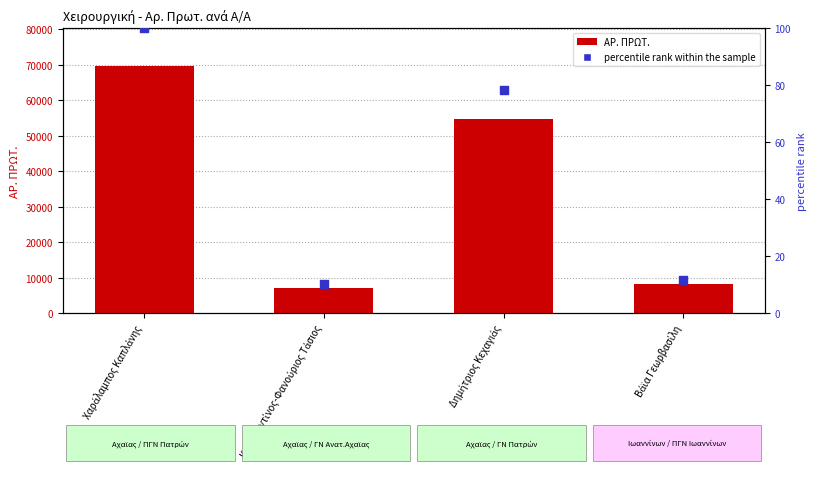

At how many categories does at least one series exceed 3932?

4